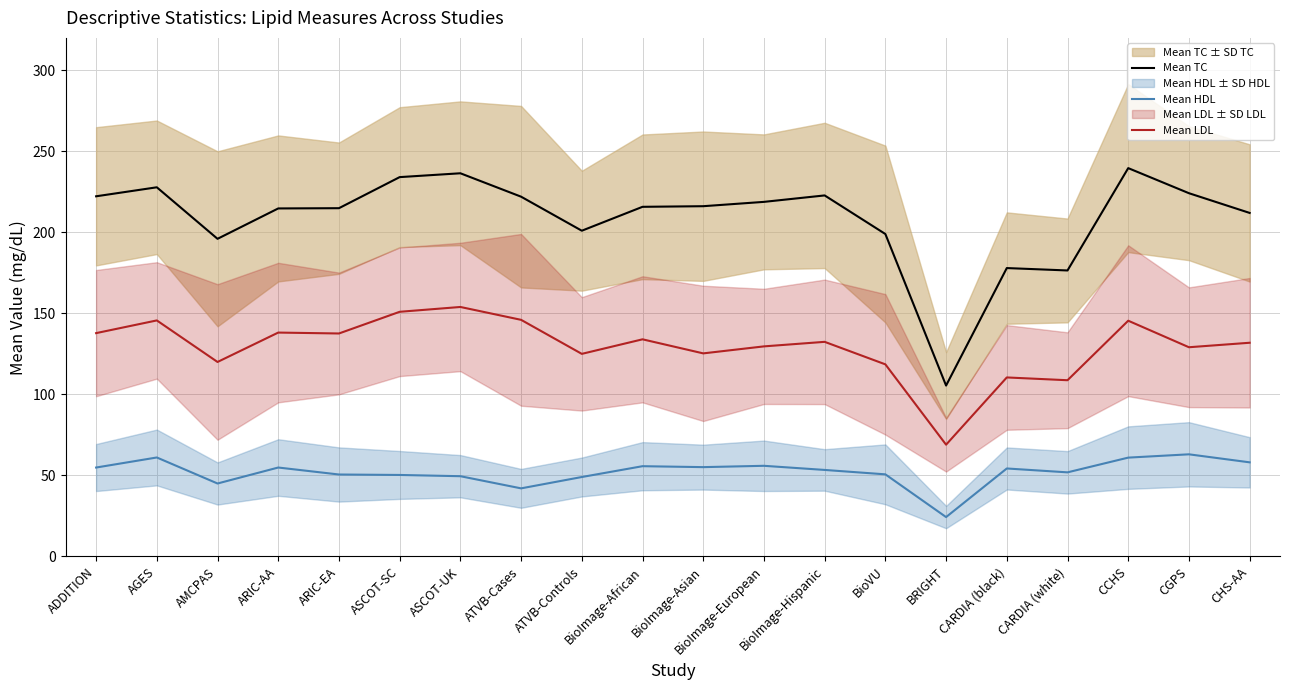

Reading right to left, what are all the values shown in this chart?

Mean TC: CHS-AA=212.0	CGPS=224.2	CCHS=239.6	CARDIA (white)=176.5	CARDIA (black)=177.9	BRIGHT=105.4	BioVU=199.0	BioImage-Hispanic=222.8	BioImage-European=218.8	BioImage-Asian=216.1	BioImage-African=215.8	ATVB-Controls=201.0	ATVB-Cases=222.0	ASCOT-UK=236.4	ASCOT-SC=234.1	ARIC-EA=214.9	ARIC-AA=214.8	AMCPAS=196.0	AGES=227.8	ADDITION=222.2
Mean HDL: CHS-AA=58.1	CGPS=63.0	CCHS=61.0	CARDIA (white)=51.9	CARDIA (black)=54.3	BRIGHT=24.3	BioVU=50.6	BioImage-Hispanic=53.4	BioImage-European=55.9	BioImage-Asian=55.1	BioImage-African=55.7	ATVB-Controls=49.0	ATVB-Cases=42.0	ASCOT-UK=49.5	ASCOT-SC=50.3	ARIC-EA=50.5	ARIC-AA=54.9	AMCPAS=45.0	AGES=61.1	ADDITION=54.9
Mean LDL: CHS-AA=131.9	CGPS=129.1	CCHS=145.5	CARDIA (white)=108.7	CARDIA (black)=110.5	BRIGHT=69.0	BioVU=118.5	BioImage-Hispanic=132.4	BioImage-European=129.6	BioImage-Asian=125.3	BioImage-African=134.0	ATVB-Controls=125.0	ATVB-Cases=146.0	ASCOT-UK=153.9	ASCOT-SC=151.0	ARIC-EA=137.6	ARIC-AA=138.1	AMCPAS=120.0	AGES=145.6	ADDITION=137.8